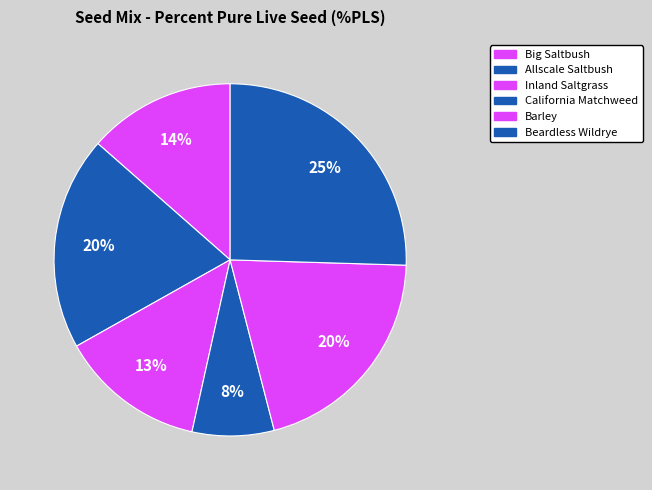

How many segments does this pie chart have?

6